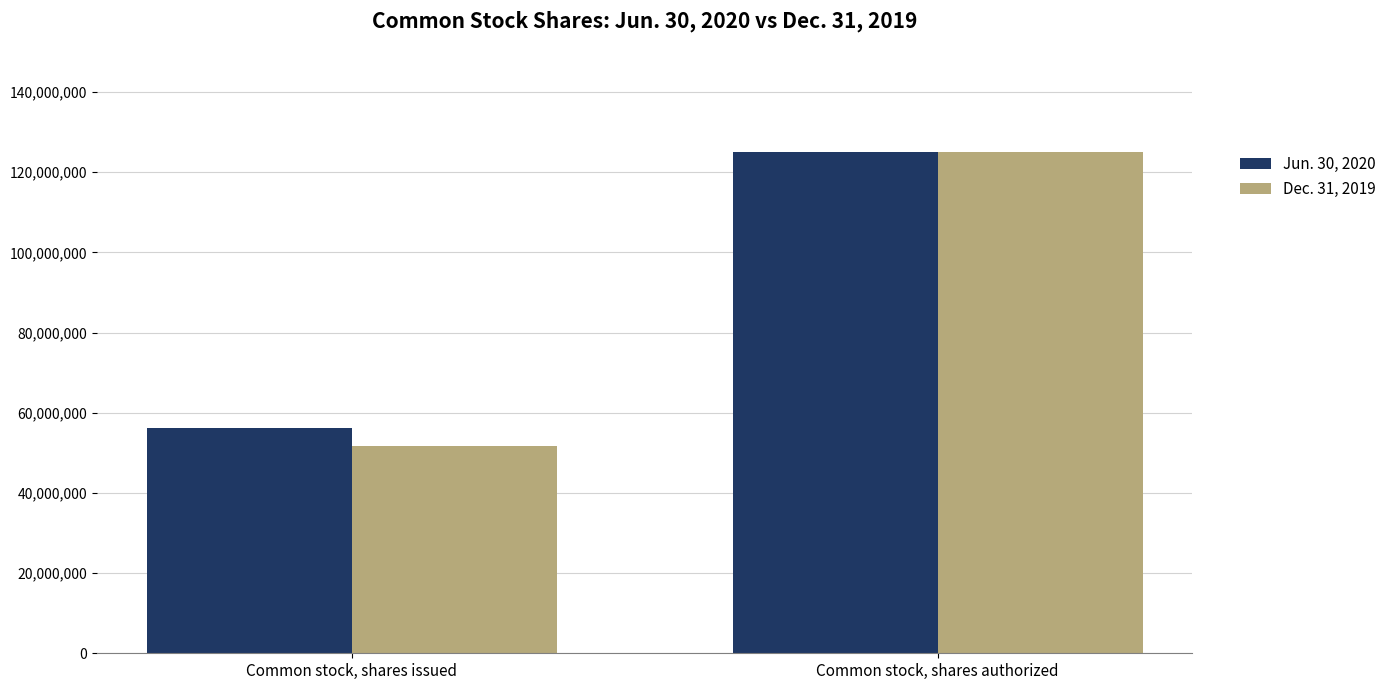

What is the sum of all Dec. 31, 2019 values?

176617639